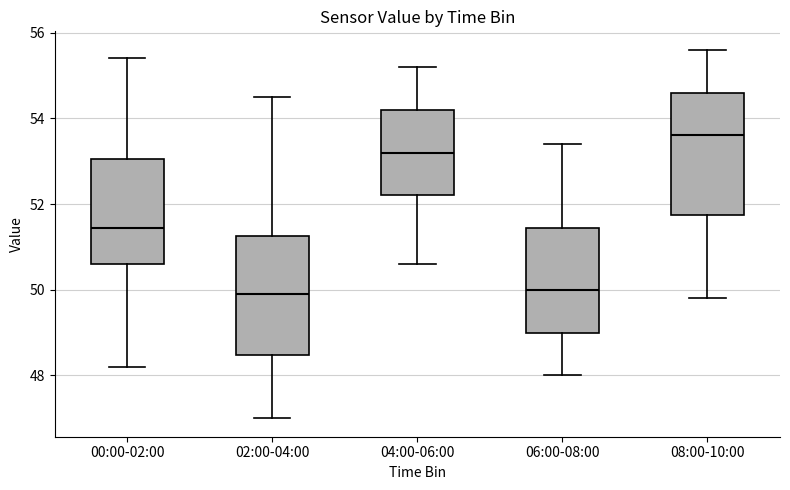

Reading left to right, transcribe this box plot: for each box, give where its median line is, the range the box spans, and where its two whiskers end, as read against the y-axis. The values are not printed on the chart, so give them approximately, as read against the axis.

00:00-02:00: median 51.4, box 50.6 to 53.0, whiskers 48.2 to 55.4
02:00-04:00: median 50.0, box 48.4 to 51.2, whiskers 47.0 to 54.6
04:00-06:00: median 53.2, box 52.2 to 54.2, whiskers 50.6 to 55.2
06:00-08:00: median 50.0, box 49.0 to 51.4, whiskers 48.0 to 53.4
08:00-10:00: median 53.6, box 51.8 to 54.6, whiskers 49.8 to 55.6